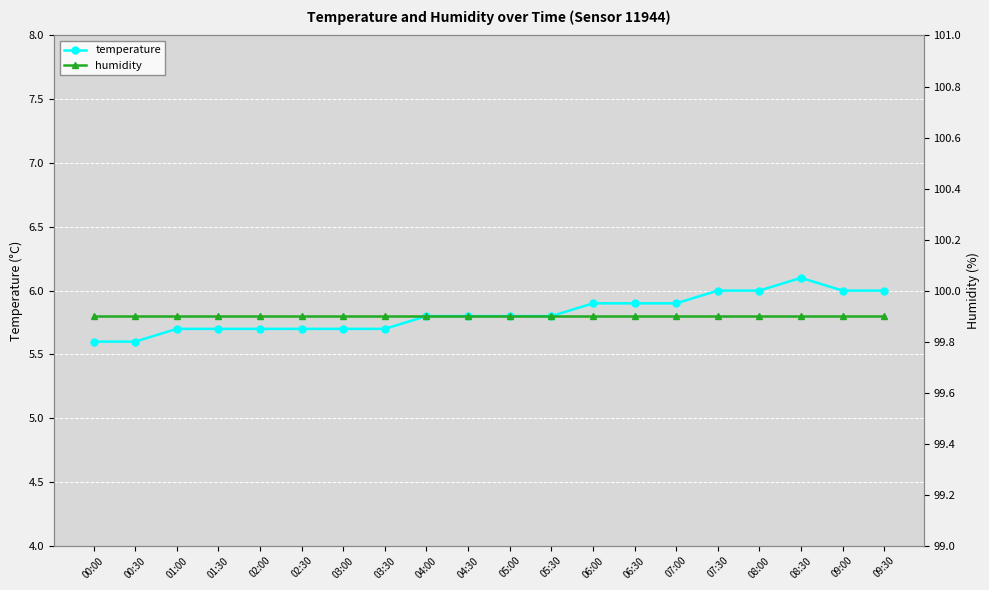

True or false: humidity and temperature intersect in this chart.

False